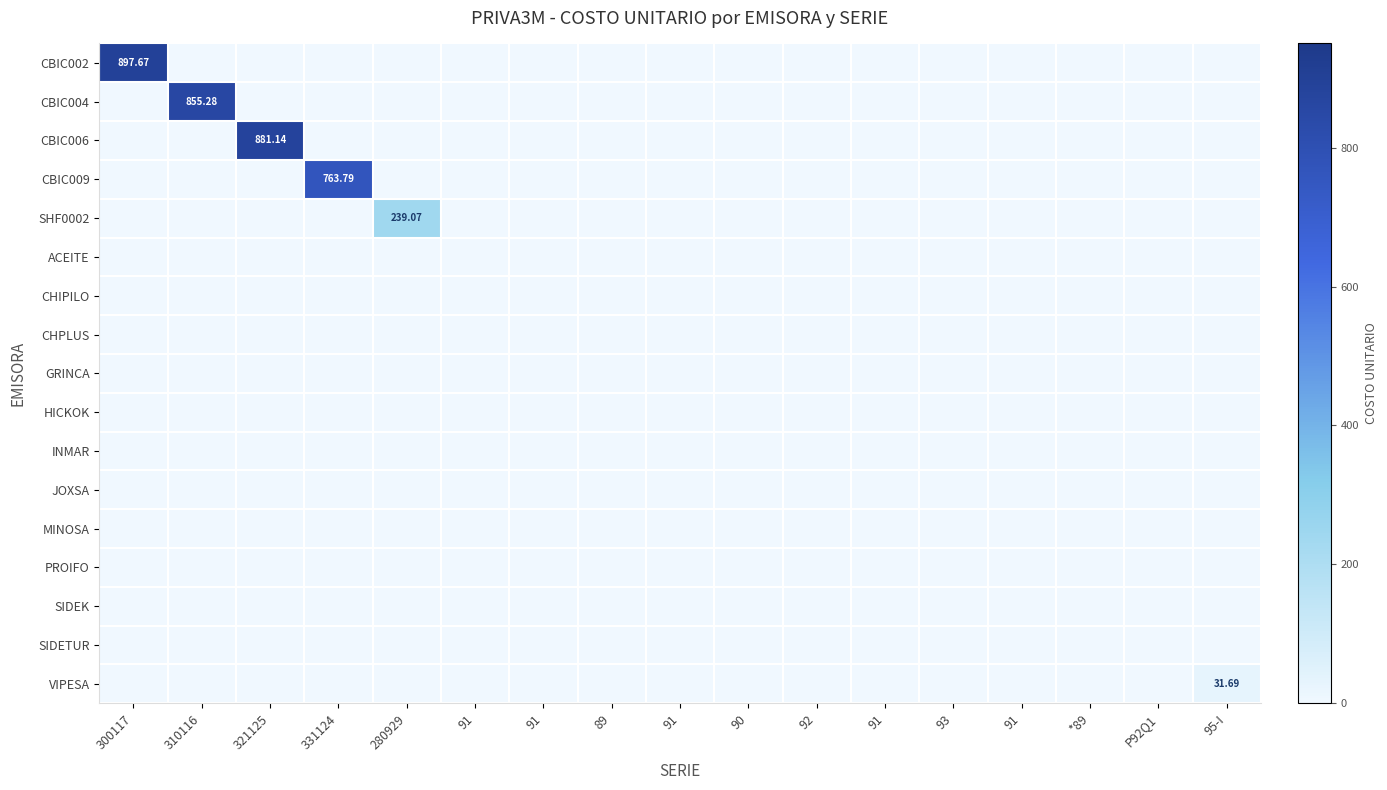

Rank the categories by MINOSA value from highest to lowest.

300117, 310116, 321125, 331124, 280929, 91, 91, 89, 91, 90, 92, 91, 93, 91, *89, P92Q1, 95-I